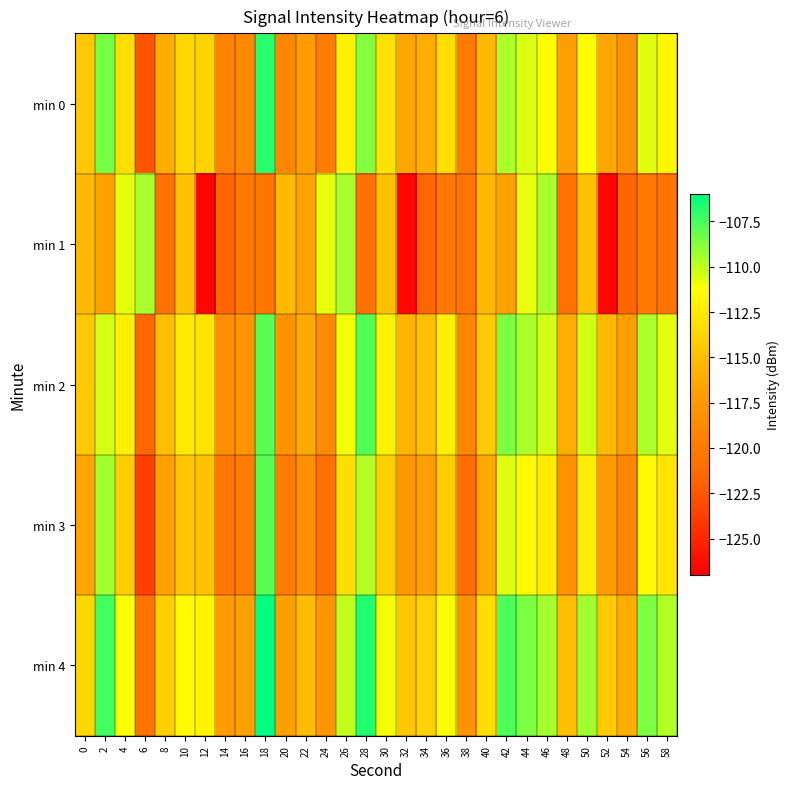

How many distinct data groups are displayed?

5